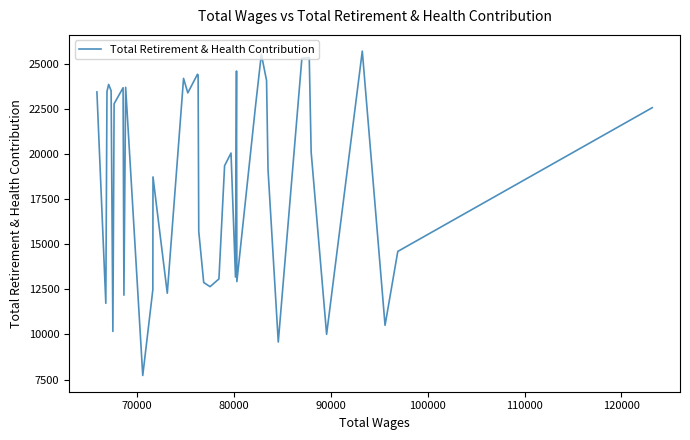

What is the difference between the maximum and minimum values?

17967